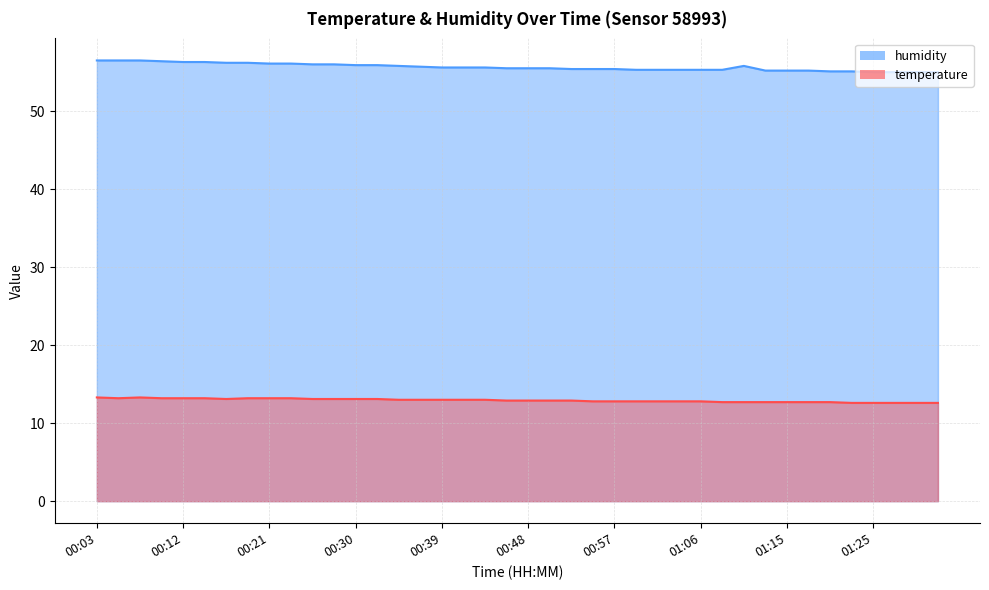

List the labels in order of temperature value, smallest first.

01:22, 01:25, 01:27, 01:29, 01:31, 01:09, 01:11, 01:13, 01:15, 01:18, 01:20, 00:55, 00:57, 01:00, 01:02, 01:04, 01:06, 00:46, 00:48, 00:51, 00:53, 00:35, 00:37, 00:39, 00:41, 00:44, 00:16, 00:26, 00:28, 00:30, 00:32, 00:05, 00:10, 00:12, 00:14, 00:19, 00:21, 00:23, 00:03, 00:07